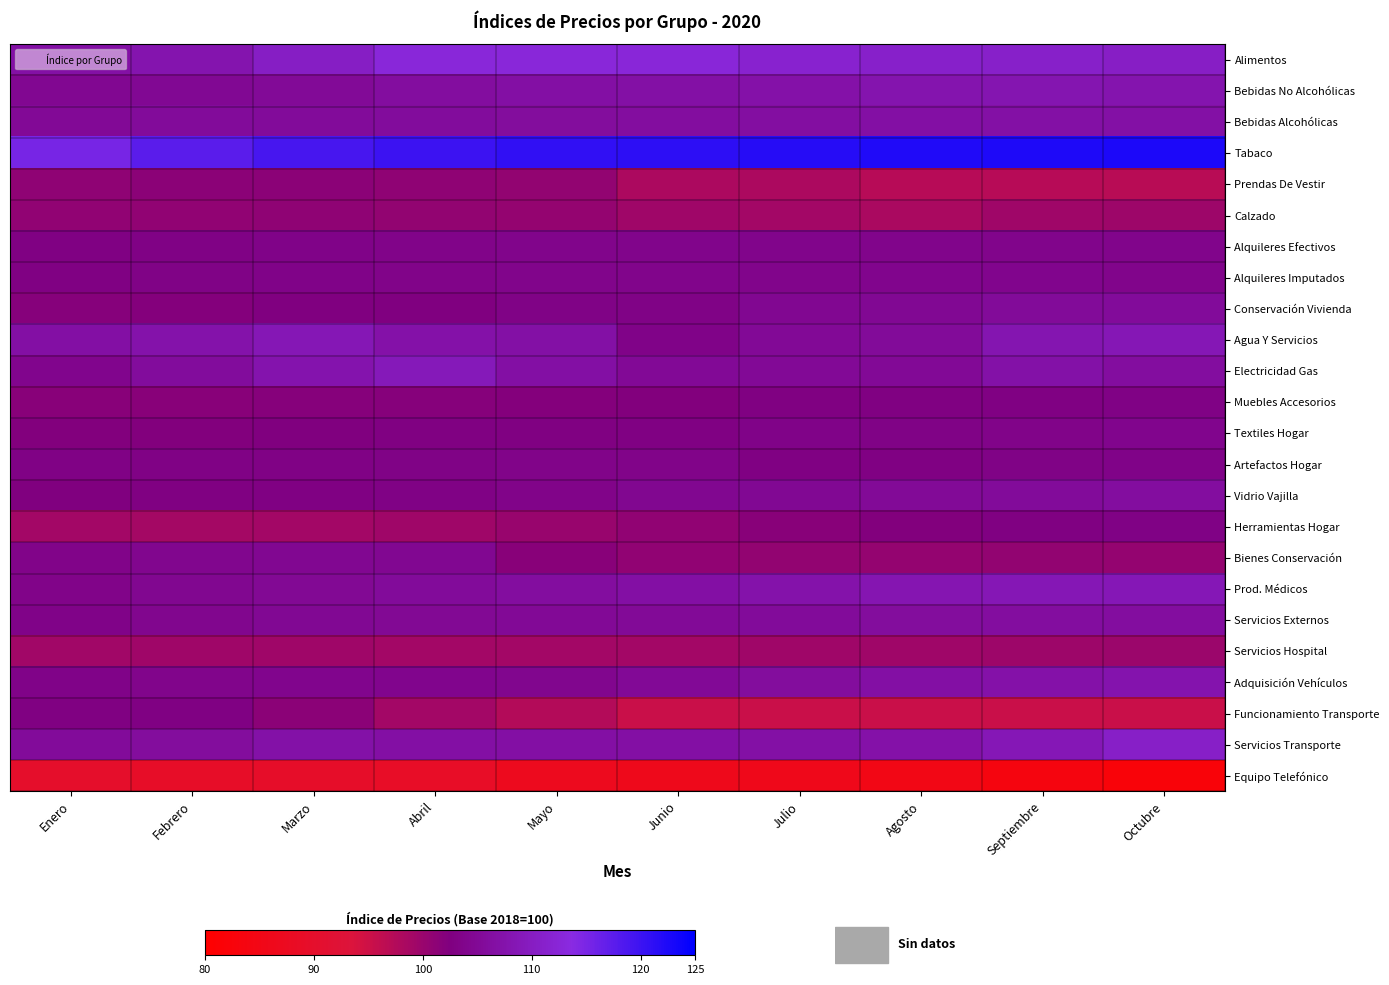

Reading left to right, what are all the values shown in this chart?

Alimentos: Enero=106.8	Febrero=107.8	Marzo=110.4	Abril=112.7	Mayo=112.7	Junio=112.6	Julio=111.6	Agosto=111.0	Septiembre=110.9	Octubre=110.5
Bebidas No Alcohólicas: Enero=104.6	Febrero=104.6	Marzo=105.2	Abril=106.1	Mayo=106.6	Junio=106.8	Julio=107.2	Agosto=107.8	Septiembre=108.1	Octubre=107.8
Bebidas Alcohólicas: Enero=105.1	Febrero=105.5	Marzo=105.6	Abril=105.7	Mayo=106.0	Junio=106.2	Julio=106.3	Agosto=106.6	Septiembre=106.8	Octubre=106.9
Tabaco: Enero=115.2	Febrero=117.5	Marzo=119.2	Abril=120.0	Mayo=120.8	Junio=121.2	Julio=121.7	Agosto=122.2	Septiembre=122.5	Octubre=122.6
Prendas De Vestir: Enero=100.9	Febrero=101.3	Marzo=101.4	Abril=101.0	Mayo=100.6	Junio=98.2	Julio=98.2	Agosto=97.1	Septiembre=97.2	Octubre=97.0
Calzado: Enero=100.8	Febrero=100.9	Marzo=100.9	Abril=100.6	Mayo=100.5	Junio=99.5	Julio=99.0	Agosto=98.4	Septiembre=99.4	Octubre=99.6
Alquileres Efectivos: Enero=102.9	Febrero=103.2	Marzo=103.4	Abril=103.7	Mayo=103.8	Junio=103.8	Julio=103.9	Agosto=103.8	Septiembre=103.8	Octubre=103.8
Alquileres Imputados: Enero=103.0	Febrero=103.2	Marzo=103.5	Abril=103.7	Mayo=103.8	Junio=103.9	Julio=103.8	Agosto=103.9	Septiembre=103.9	Octubre=103.9
Conservación Vivienda: Enero=101.8	Febrero=102.0	Marzo=102.6	Abril=102.6	Mayo=103.3	Junio=103.3	Julio=104.5	Agosto=104.7	Septiembre=105.3	Octubre=105.5
Agua Y Servicios: Enero=106.6	Febrero=107.4	Marzo=108.6	Abril=107.2	Mayo=106.9	Junio=103.5	Julio=105.1	Agosto=105.4	Septiembre=108.1	Octubre=108.5
Electricidad Gas: Enero=104.0	Febrero=105.8	Marzo=107.8	Abril=109.1	Mayo=106.7	Junio=105.1	Julio=105.0	Agosto=105.1	Septiembre=106.9	Octubre=106.1
Muebles Accesorios: Enero=101.8	Febrero=101.7	Marzo=101.8	Abril=101.9	Mayo=102.1	Junio=102.3	Julio=102.8	Agosto=102.8	Septiembre=102.9	Octubre=103.1
Textiles Hogar: Enero=102.2	Febrero=102.2	Marzo=102.5	Abril=102.7	Mayo=102.7	Junio=103.0	Julio=103.4	Agosto=103.4	Septiembre=103.7	Octubre=104.0
Artefactos Hogar: Enero=103.1	Febrero=103.1	Marzo=103.0	Abril=103.3	Mayo=103.6	Junio=103.7	Julio=102.9	Agosto=102.9	Septiembre=103.4	Octubre=103.5
Vidrio Vajilla: Enero=102.4	Febrero=102.7	Marzo=102.9	Abril=103.0	Mayo=103.6	Junio=104.3	Julio=104.8	Agosto=105.3	Septiembre=105.6	Octubre=106.2
Herramientas Hogar: Enero=99.1	Febrero=99.0	Marzo=99.1	Abril=99.5	Mayo=100.0	Junio=100.9	Julio=101.6	Agosto=102.2	Septiembre=102.7	Octubre=103.1
Bienes Conservación: Enero=103.6	Febrero=104.2	Marzo=104.5	Abril=104.6	Mayo=101.8	Junio=100.8	Julio=100.7	Agosto=100.6	Septiembre=100.6	Octubre=100.5
Prod. Médicos: Enero=103.7	Febrero=104.3	Marzo=104.8	Abril=105.6	Mayo=106.2	Junio=106.6	Julio=107.3	Agosto=108.3	Septiembre=108.6	Octubre=108.7
Servicios Externos: Enero=103.4	Febrero=104.2	Marzo=104.8	Abril=104.9	Mayo=105.0	Junio=105.2	Julio=105.6	Agosto=105.9	Septiembre=106.1	Octubre=106.2
Servicios Hospital: Enero=99.2	Febrero=99.4	Marzo=99.4	Abril=99.1	Mayo=99.1	Junio=99.1	Julio=99.4	Agosto=99.4	Septiembre=99.6	Octubre=99.8
Adquisición Vehículos: Enero=103.5	Febrero=103.8	Marzo=104.0	Abril=104.0	Mayo=104.2	Junio=105.0	Julio=105.9	Agosto=106.5	Septiembre=107.2	Octubre=107.7
Funcionamiento Transporte: Enero=102.8	Febrero=102.9	Marzo=101.3	Abril=99.0	Mayo=97.5	Junio=95.4	Julio=95.4	Agosto=95.4	Septiembre=95.4	Octubre=95.4
Servicios Transporte: Enero=105.5	Febrero=106.0	Marzo=107.0	Abril=106.7	Mayo=106.6	Junio=106.7	Julio=106.8	Agosto=107.1	Septiembre=108.8	Octubre=110.7
Equipo Telefónico: Enero=89.9	Febrero=89.0	Marzo=89.3	Abril=88.9	Mayo=86.9	Junio=86.3	Julio=86.1	Agosto=84.9	Septiembre=83.6	Octubre=82.1